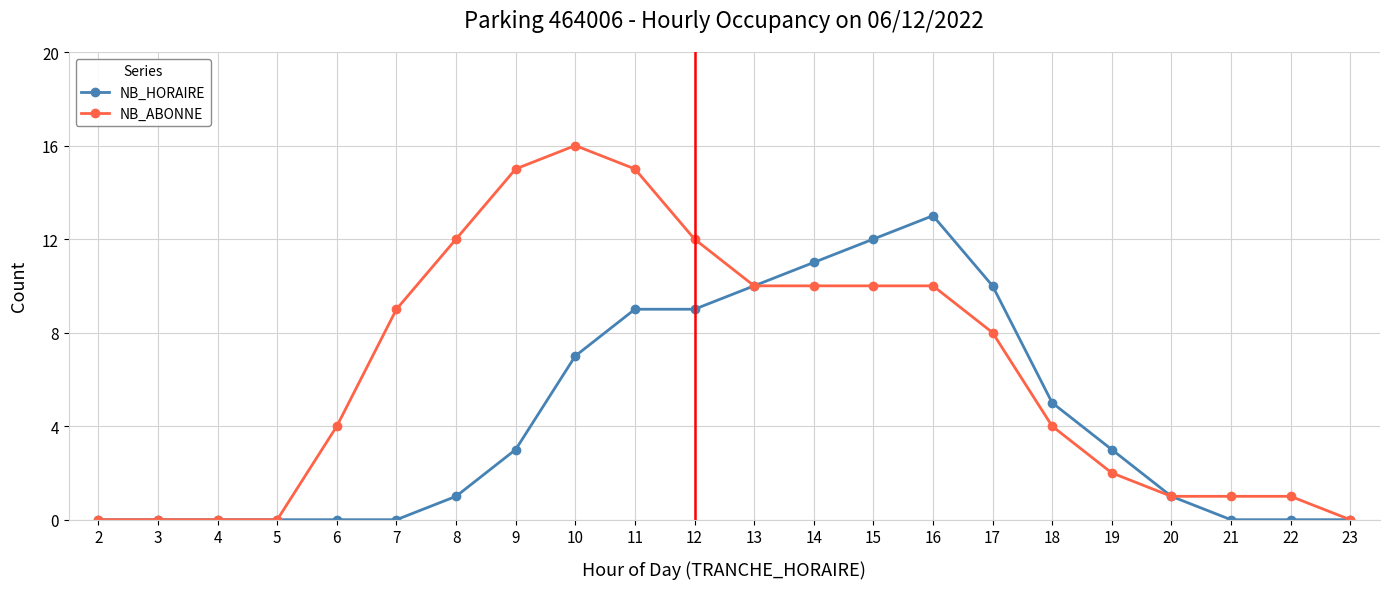

What is the spread (max minus min) of values at 8?

11